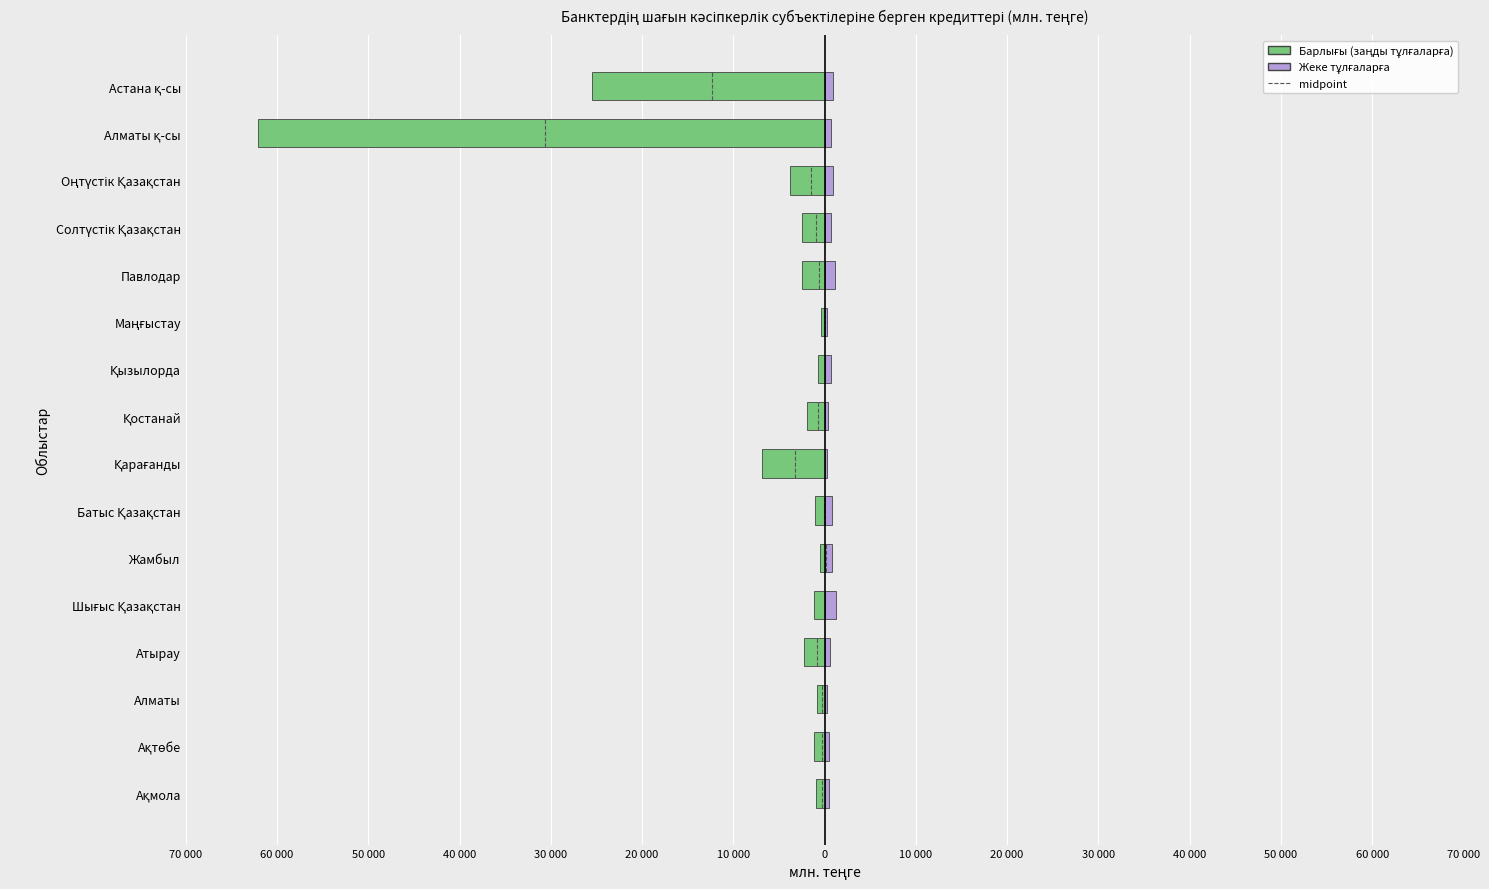

What is the value of the Барлығы (заңды тұлғаларға) bar at the 5th from the left?

-1106.2